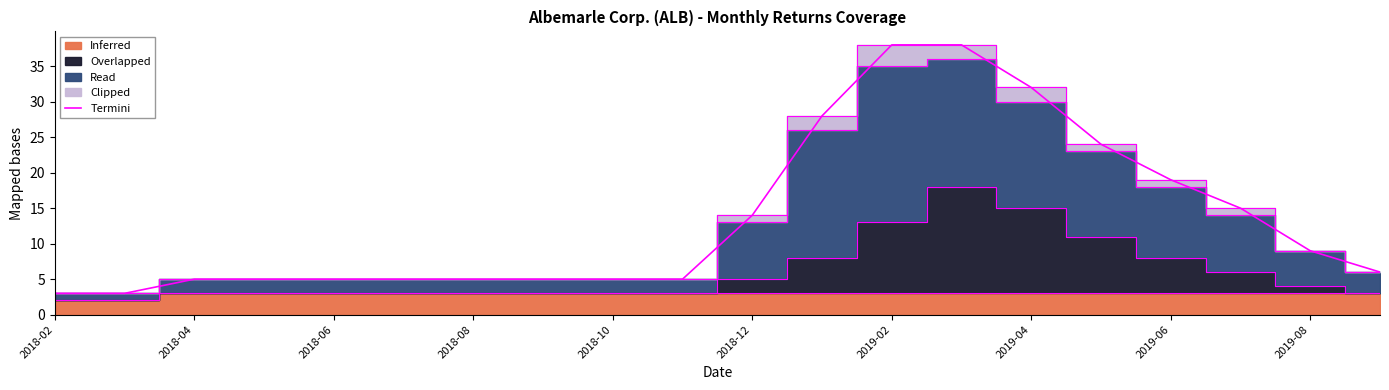

What is the difference between the values at 19 and 13?

32